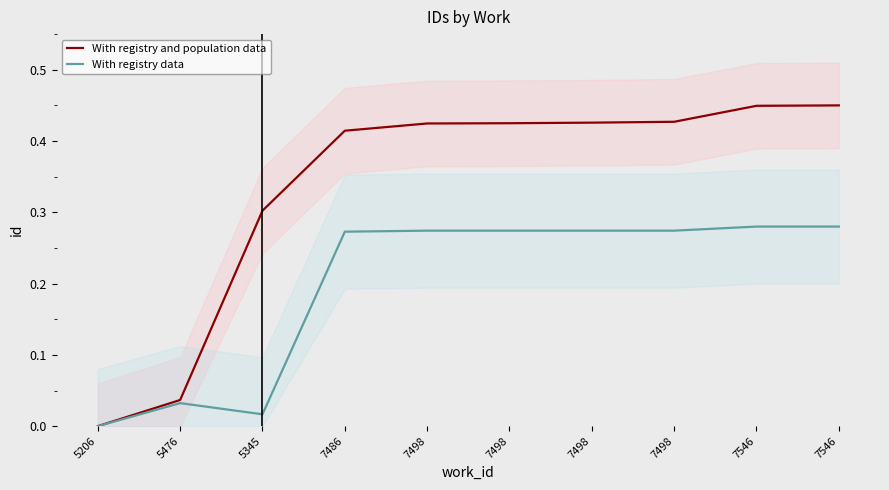

What is the value of the With registry data point at the 10th from the left?

0.3